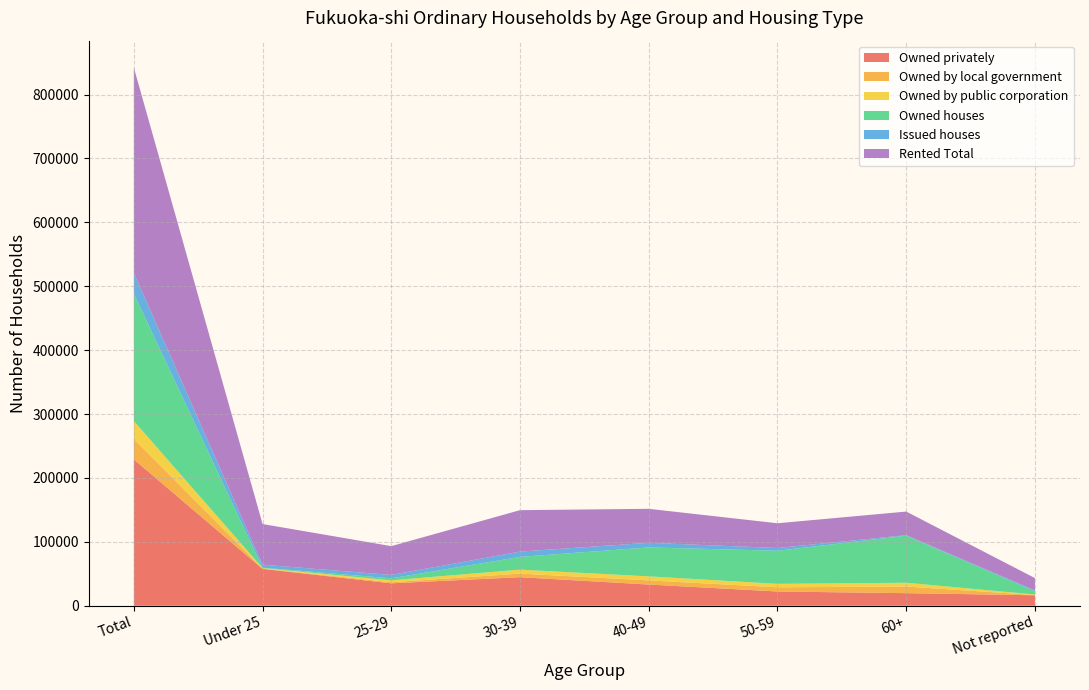

Reading left to right, list all the values displayed in this chart.

Owned privately: 229100	57700	35100	44700	33200	22300	19700	16400
Owned by local government: 31800	600	1700	5600	6500	6600	10400	400
Owned by public corporation: 28300	700	3000	6200	6300	5400	5900	800
Owned houses: 199300	600	3100	20000	45300	51800	73600	4900
Issued houses: 32300	4700	5300	8300	7200	4300	900	1600
Rented Total: 321500	63600	45100	64800	53200	38700	36900	19200